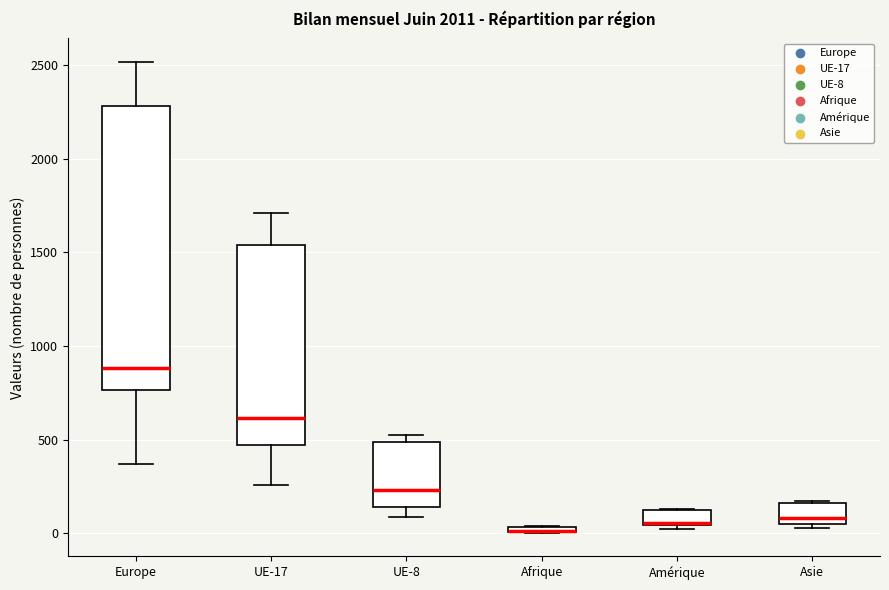

Comparing the boxes themselves (not the whiskers), which one is the tallest?

Europe